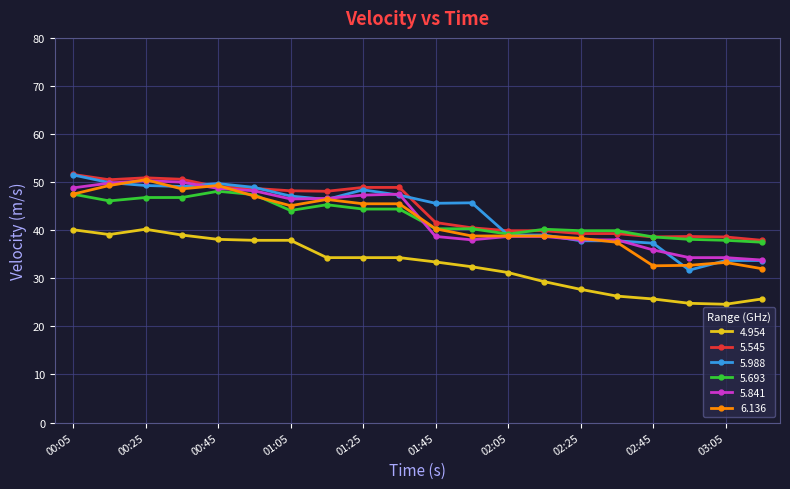

What is the value of the 6.136 point at the 14th from the left?

38.8